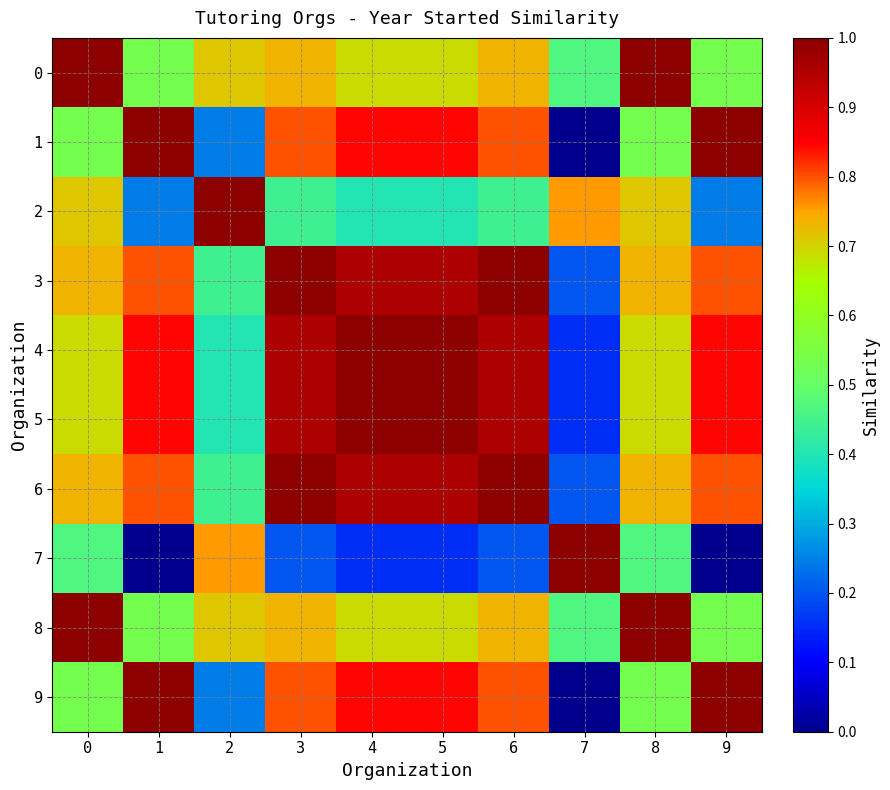

Reading left to right, extract all data points from this chart.

0: 0=1.0	1=0.5	2=0.7	3=0.7	4=0.7	5=0.7	6=0.7	7=0.5	8=1.0	9=0.5
1: 0=0.5	1=1.0	2=0.2	3=0.8	4=0.8	5=0.8	6=0.8	7=0.0	8=0.5	9=1.0
2: 0=0.7	1=0.2	2=1.0	3=0.4	4=0.4	5=0.4	6=0.4	7=0.8	8=0.7	9=0.2
3: 0=0.7	1=0.8	2=0.4	3=1.0	4=1.0	5=1.0	6=1.0	7=0.2	8=0.7	9=0.8
4: 0=0.7	1=0.8	2=0.4	3=1.0	4=1.0	5=1.0	6=1.0	7=0.2	8=0.7	9=0.8
5: 0=0.7	1=0.8	2=0.4	3=1.0	4=1.0	5=1.0	6=1.0	7=0.2	8=0.7	9=0.8
6: 0=0.7	1=0.8	2=0.4	3=1.0	4=1.0	5=1.0	6=1.0	7=0.2	8=0.7	9=0.8
7: 0=0.5	1=0.0	2=0.8	3=0.2	4=0.2	5=0.2	6=0.2	7=1.0	8=0.5	9=0.0
8: 0=1.0	1=0.5	2=0.7	3=0.7	4=0.7	5=0.7	6=0.7	7=0.5	8=1.0	9=0.5
9: 0=0.5	1=1.0	2=0.2	3=0.8	4=0.8	5=0.8	6=0.8	7=0.0	8=0.5	9=1.0